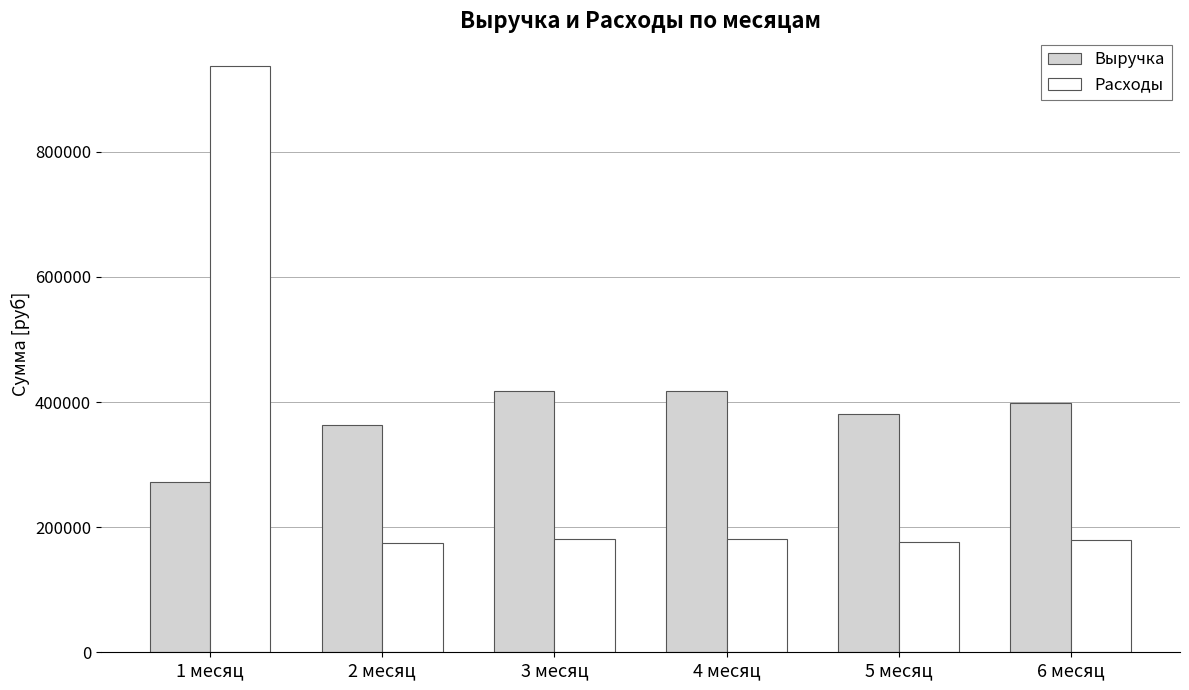

Which series has the largest total across all categories?

Выручка